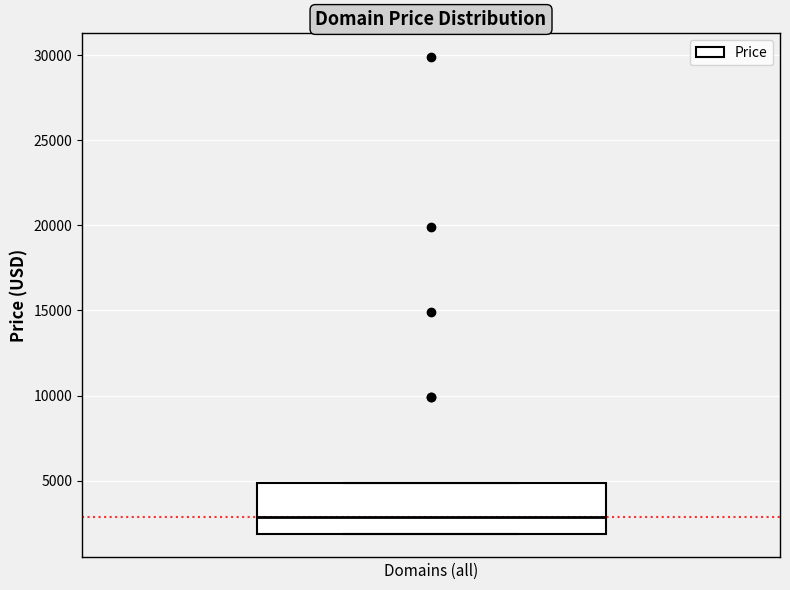

Where does the median line of the box sit on the y-axis? The values are not printed on the chart, so give them approximately, as read against the axis.

3000